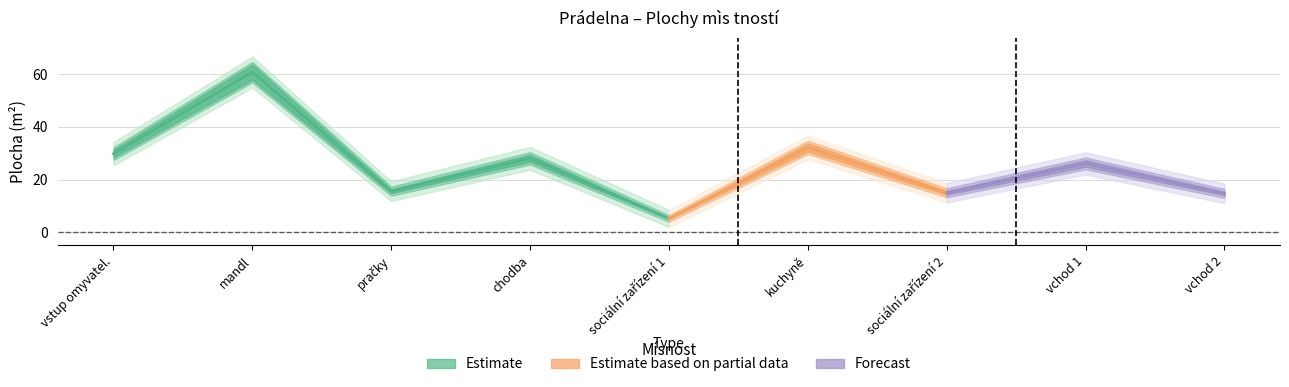

What is the approximate value of m2_adjusted at pračky?

16.3